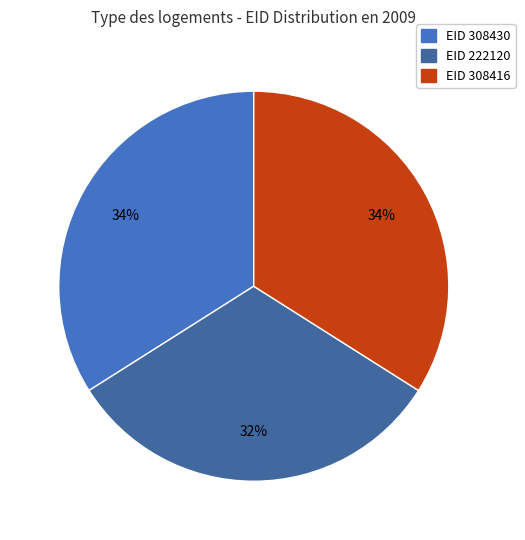

How many segments does this pie chart have?

3